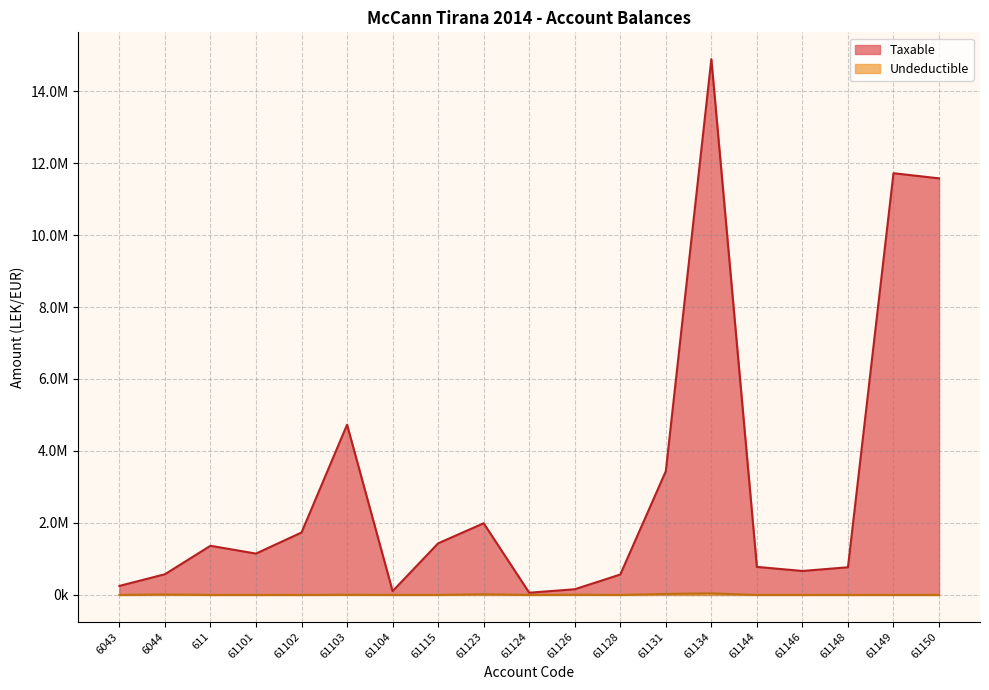

What is the total value across all series at 61146?

666085.5